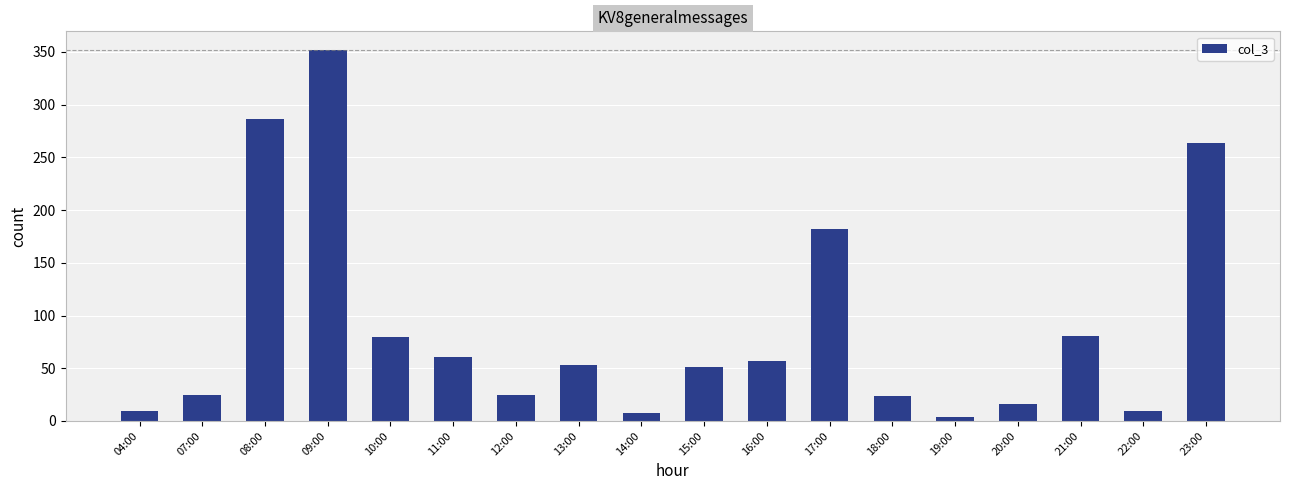

How many values are below 53?

9